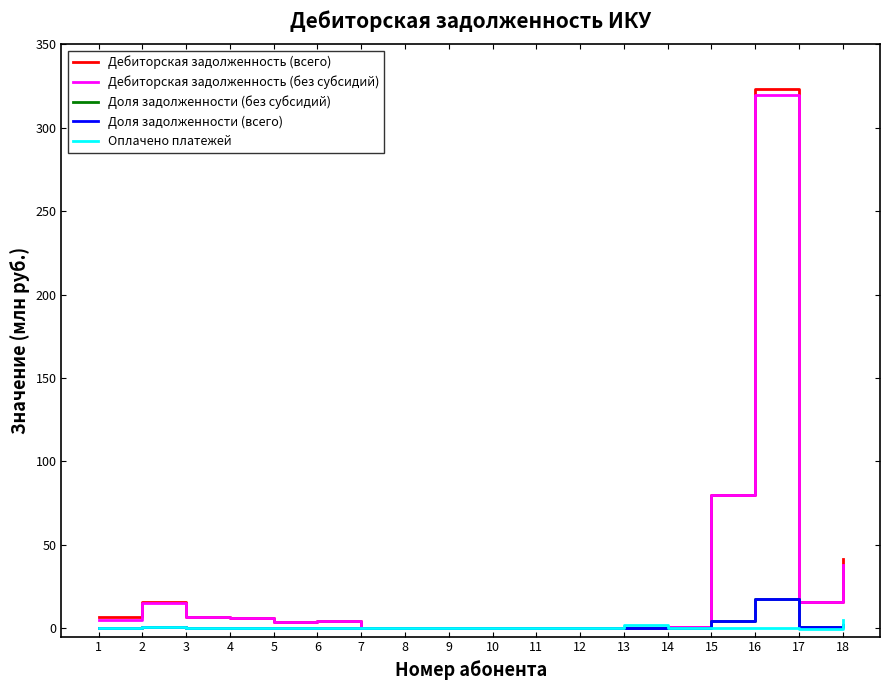

What is the difference between the highest and lowest values at 5?

3.7